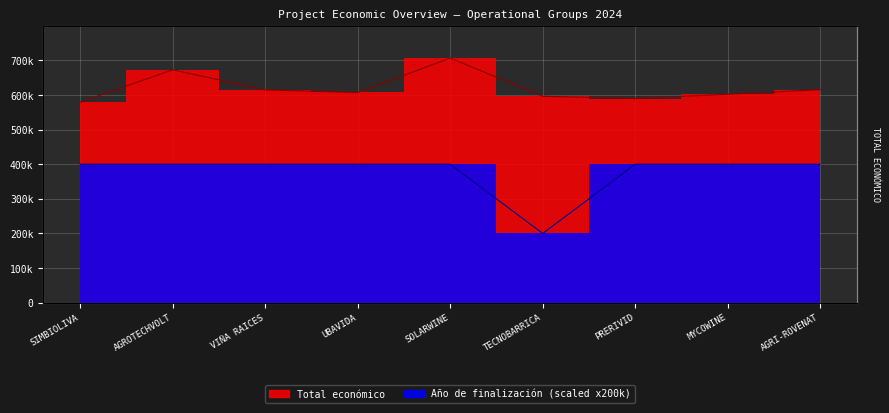

True or false: Año de finalización has a value of 400000.0 at VIÑA RAICES.

True